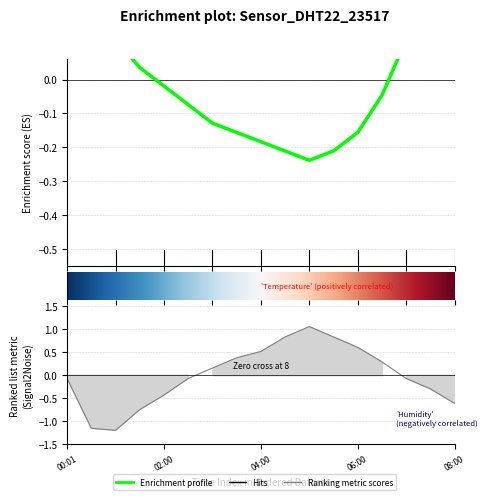

Rank the series by their average value, from highest to lowest.

temperature, humidity